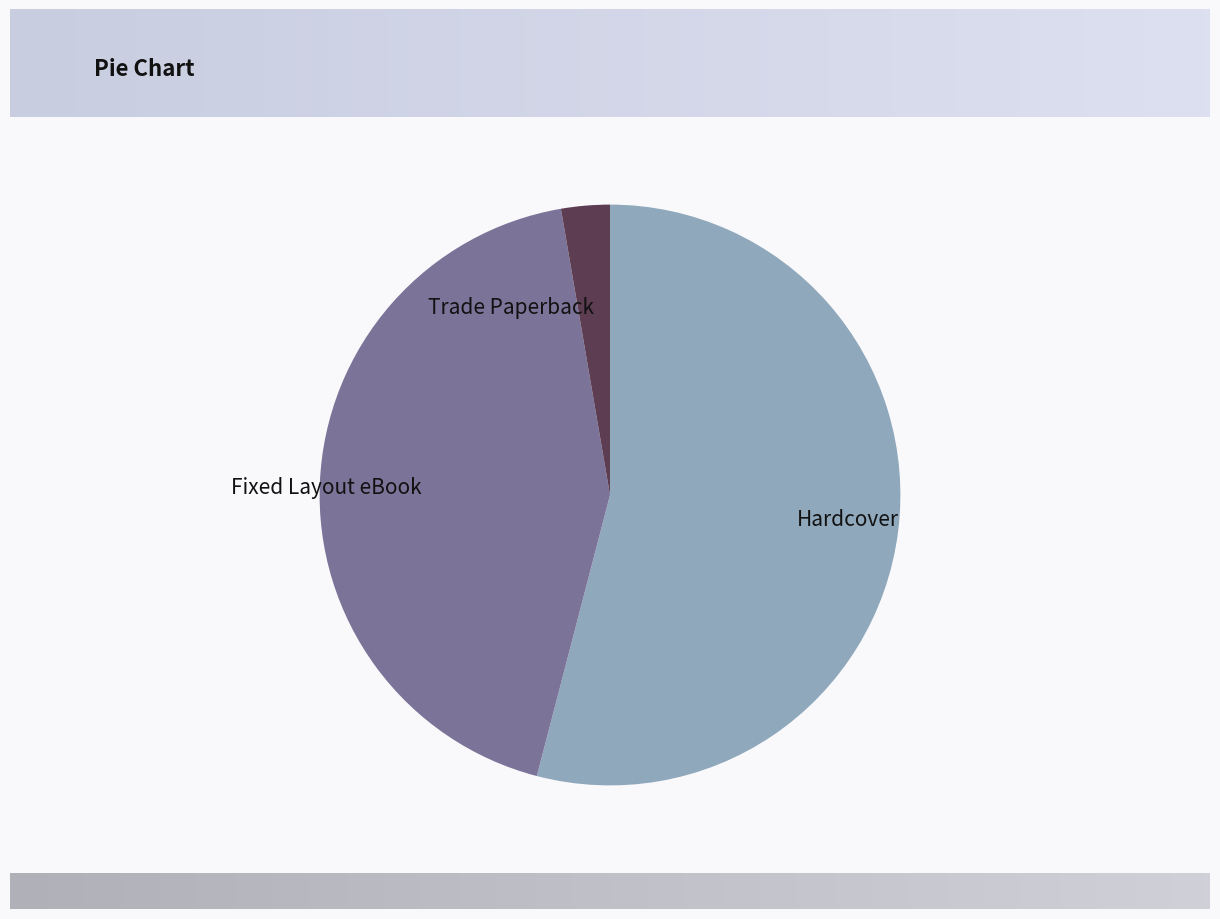

Is there a majority slice in this chart?

Yes